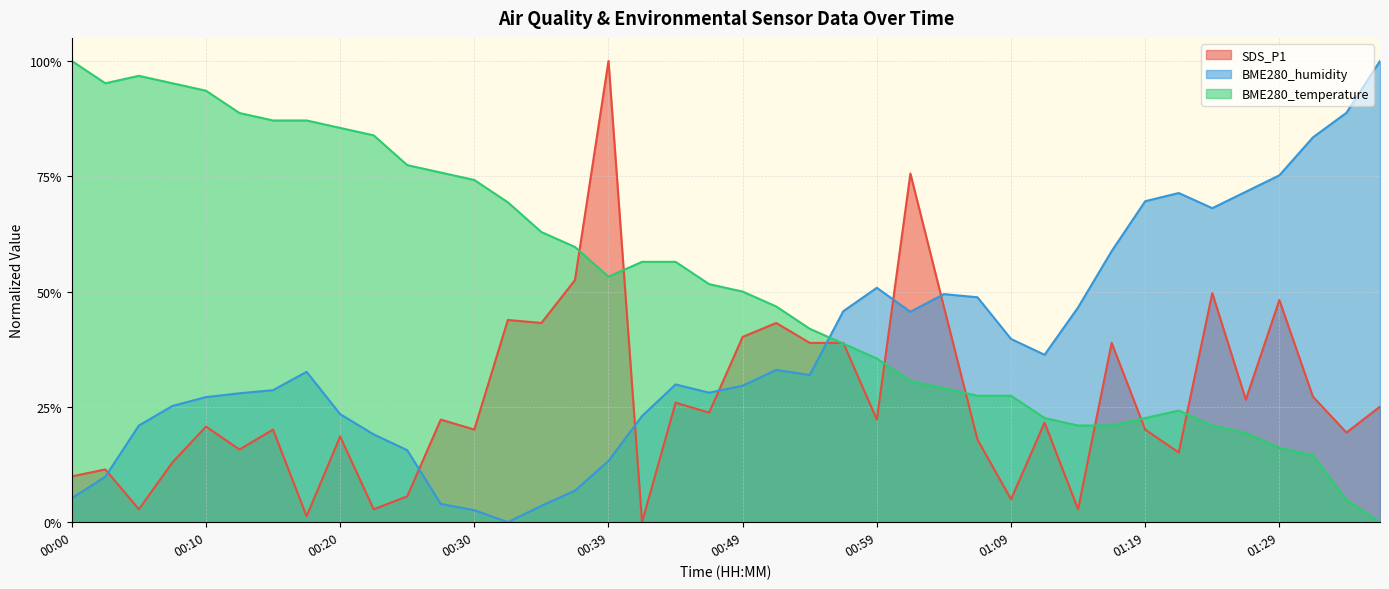

What is the sum of the BME280_temperature values at 00:05 and 01:19?

1.2